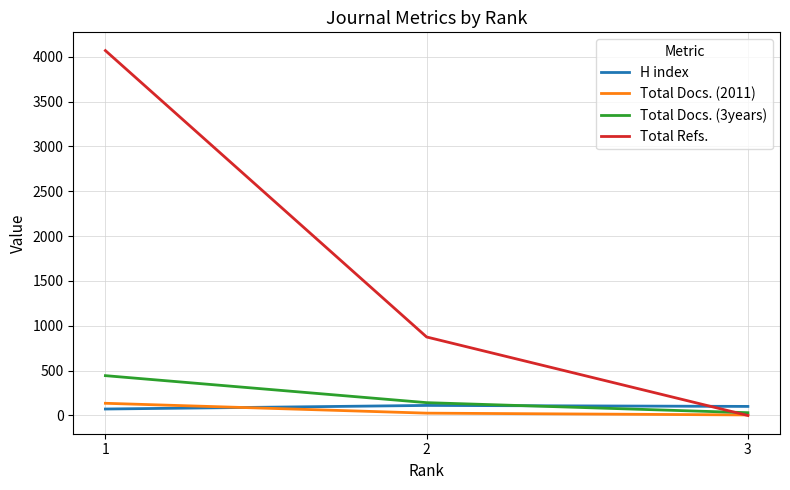

Which series has the largest total across all categories?

Total Refs.